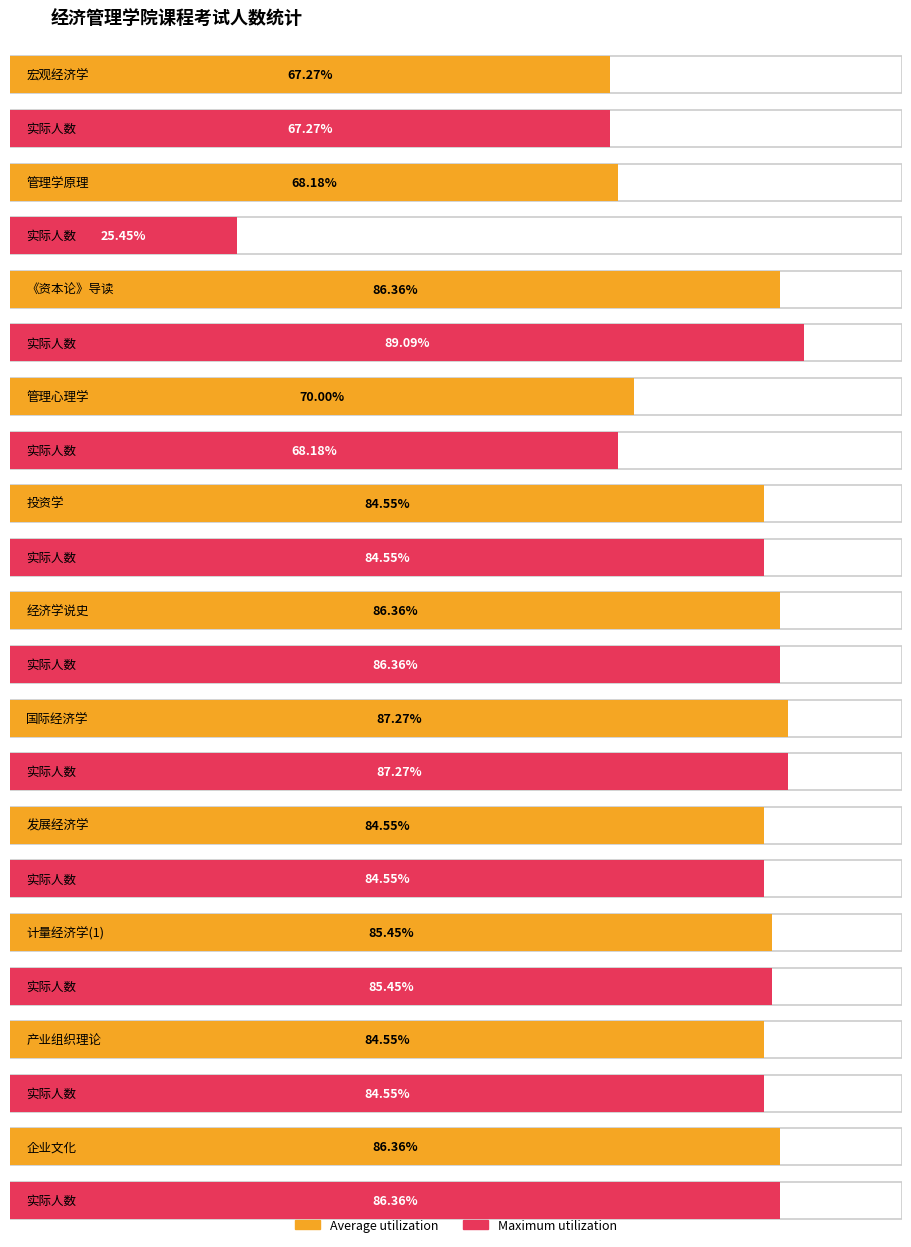

What are all the series names shown in the legend?

Average utilization, Maximum utilization